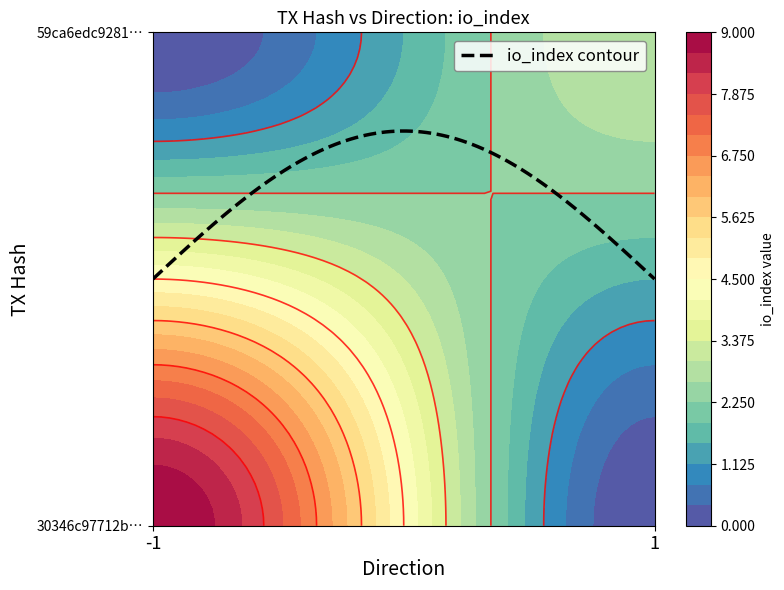

How many 30346c97712b0380a146fa8193ebf69d982bfef values are between -1 and 9?

2